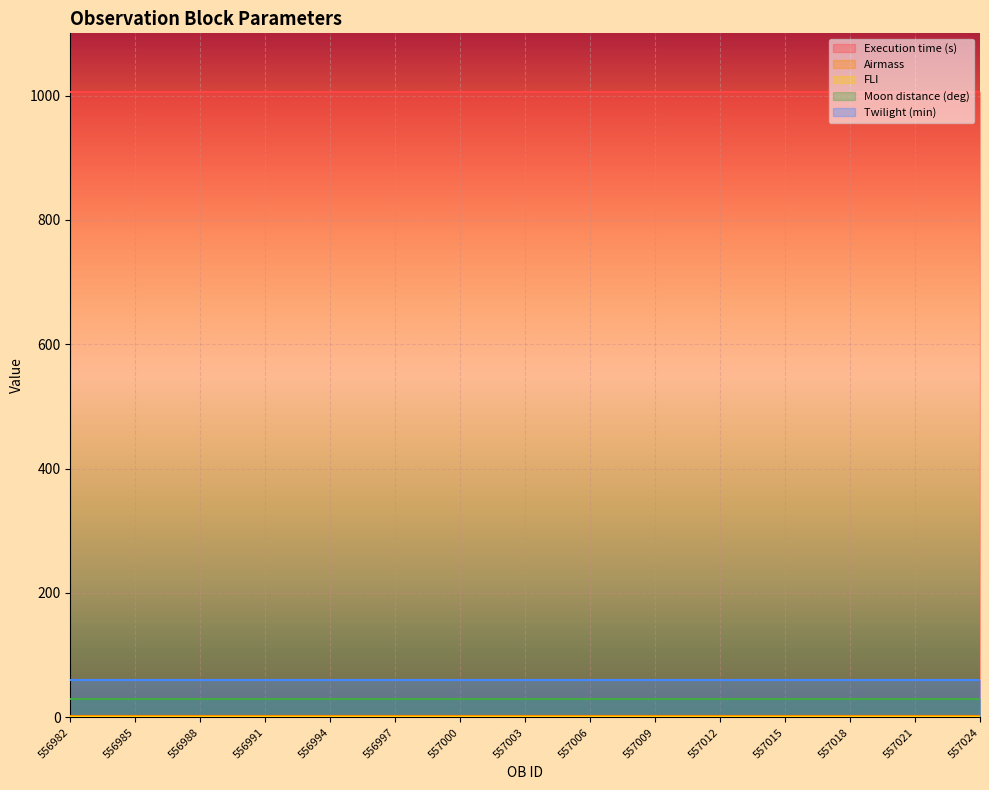

Reading right to left, extract all data points from this chart.

Execution time (s): 557024=1005.0	557021=1005.0	557018=1005.0	557015=1005.0	557012=1005.0	557009=1005.0	557006=1005.0	557003=1005.0	557000=1005.0	556997=1005.0	556994=1005.0	556991=1005.0	556988=1005.0	556985=1005.0	556982=1005.0
Airmass: 557024=1.7	557021=1.7	557018=1.7	557015=1.7	557012=1.7	557009=1.7	557006=1.7	557003=1.7	557000=1.7	556997=1.7	556994=1.7	556991=1.7	556988=1.7	556985=1.7	556982=1.7
FLI: 557024=1.0	557021=1.0	557018=1.0	557015=1.0	557012=1.0	557009=1.0	557006=1.0	557003=1.0	557000=1.0	556997=1.0	556994=1.0	556991=1.0	556988=1.0	556985=1.0	556982=1.0
Moon distance (deg): 557024=30.0	557021=30.0	557018=30.0	557015=30.0	557012=30.0	557009=30.0	557006=30.0	557003=30.0	557000=30.0	556997=30.0	556994=30.0	556991=30.0	556988=30.0	556985=30.0	556982=30.0
Twilight (min): 557024=60.0	557021=60.0	557018=60.0	557015=60.0	557012=60.0	557009=60.0	557006=60.0	557003=60.0	557000=60.0	556997=60.0	556994=60.0	556991=60.0	556988=60.0	556985=60.0	556982=60.0